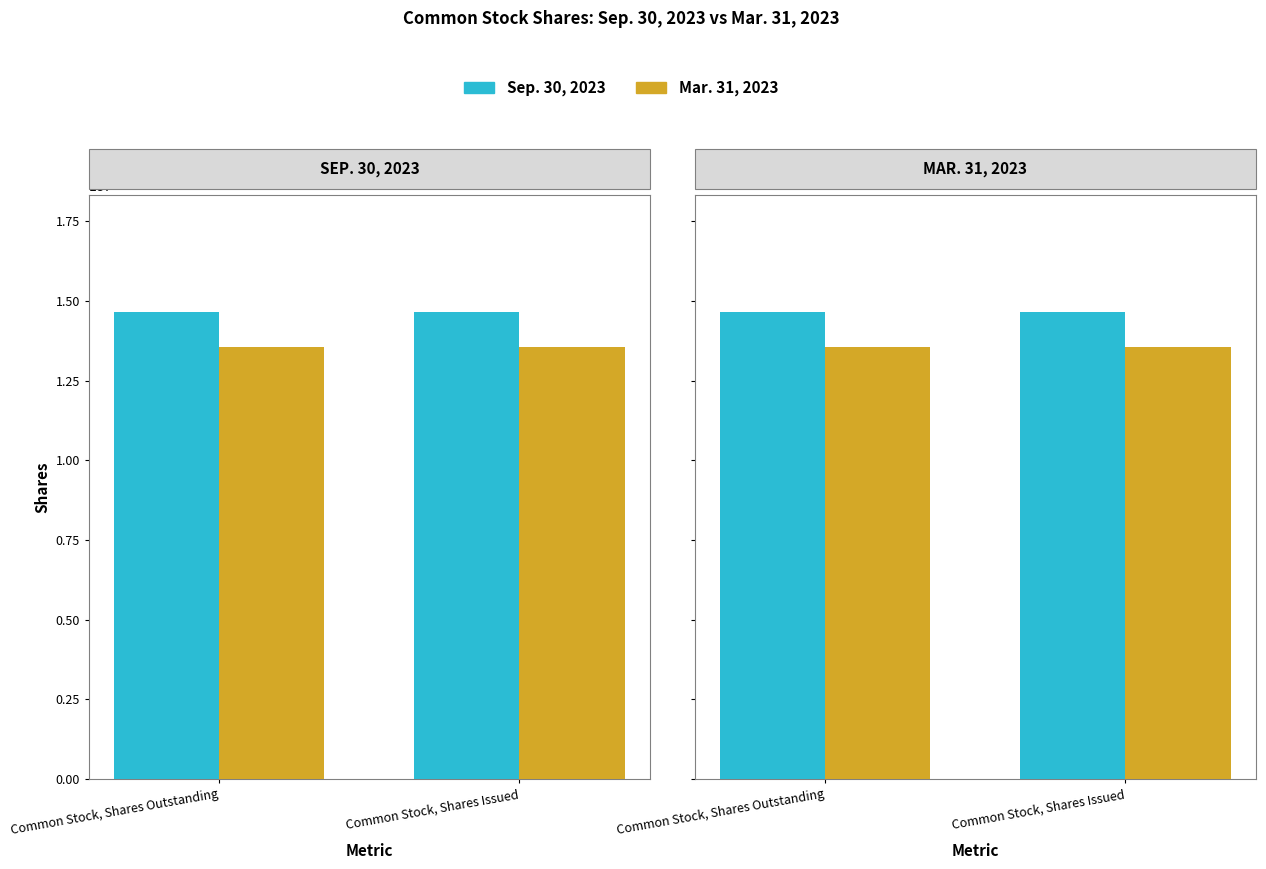

At Common Stock, Shares Issued, list the series in order from smallest to largest.

Mar. 31, 2023, Sep. 30, 2023